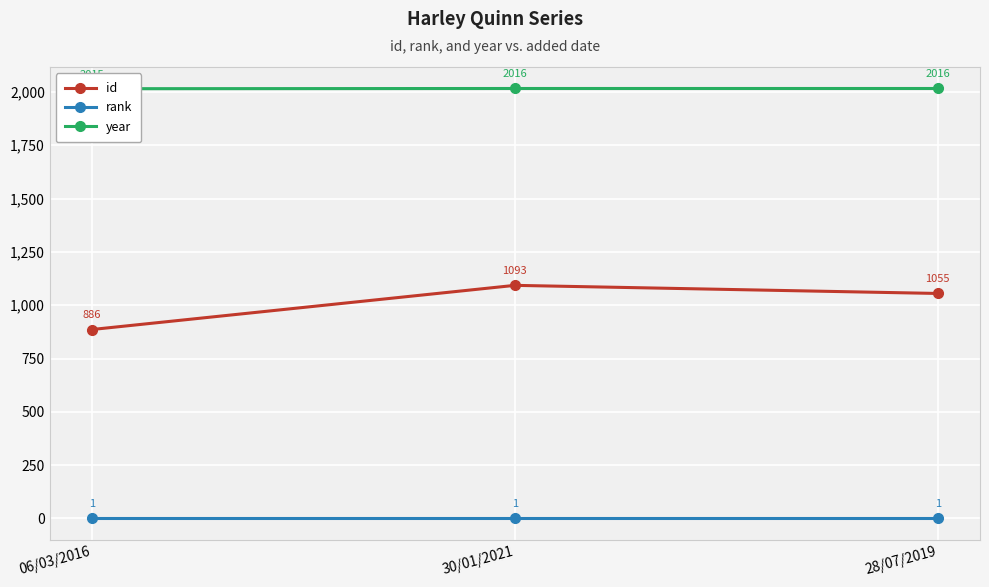

What is the sum of the id values at 28/07/2019 and 30/01/2021?

2148